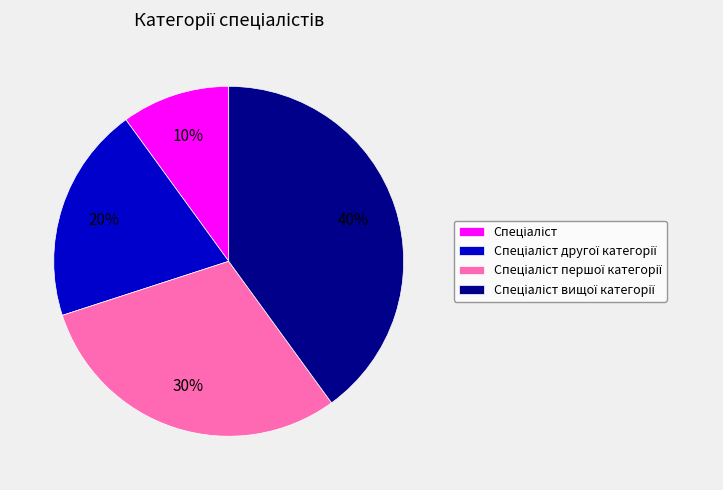

Is there any slice that represents more than half of the pie?

No